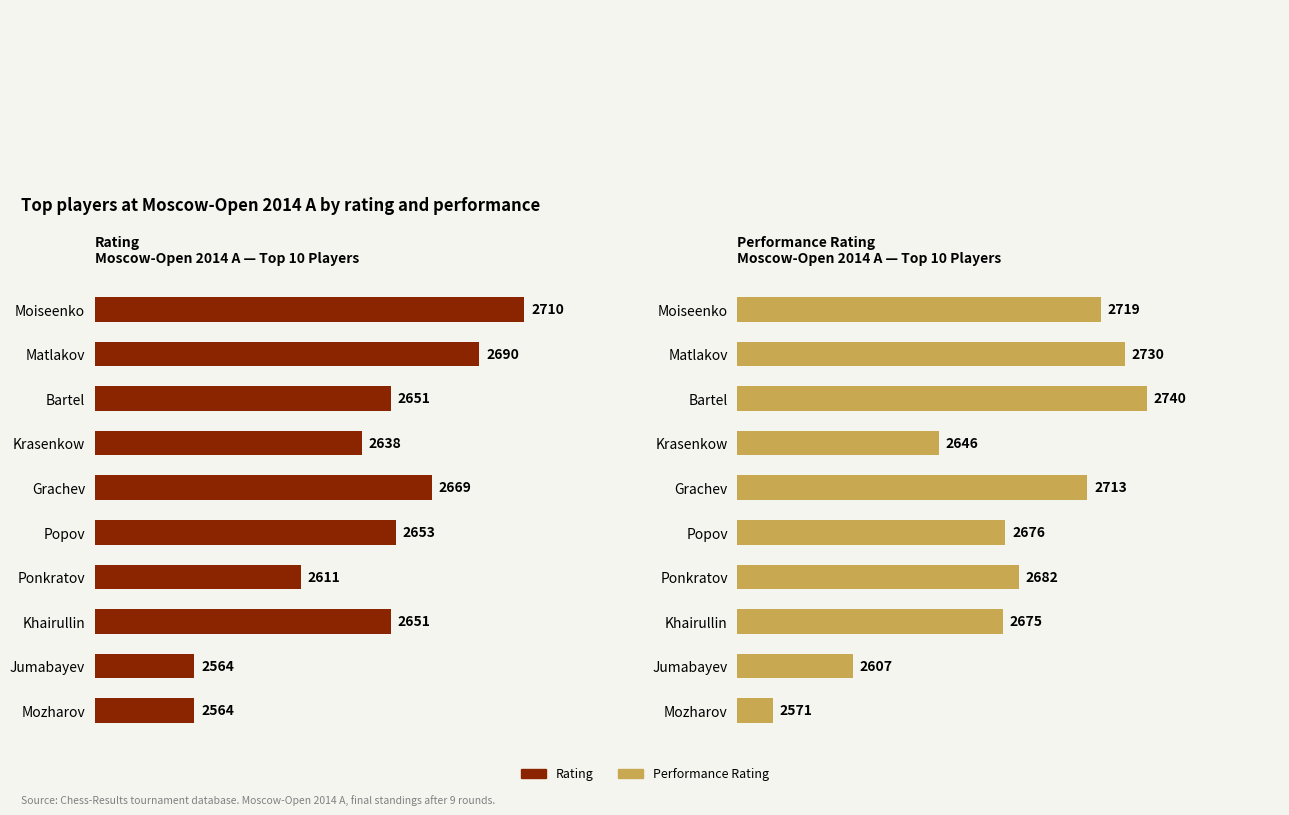

Rank the series by their maximum value, from highest to lowest.

Performance, Rating